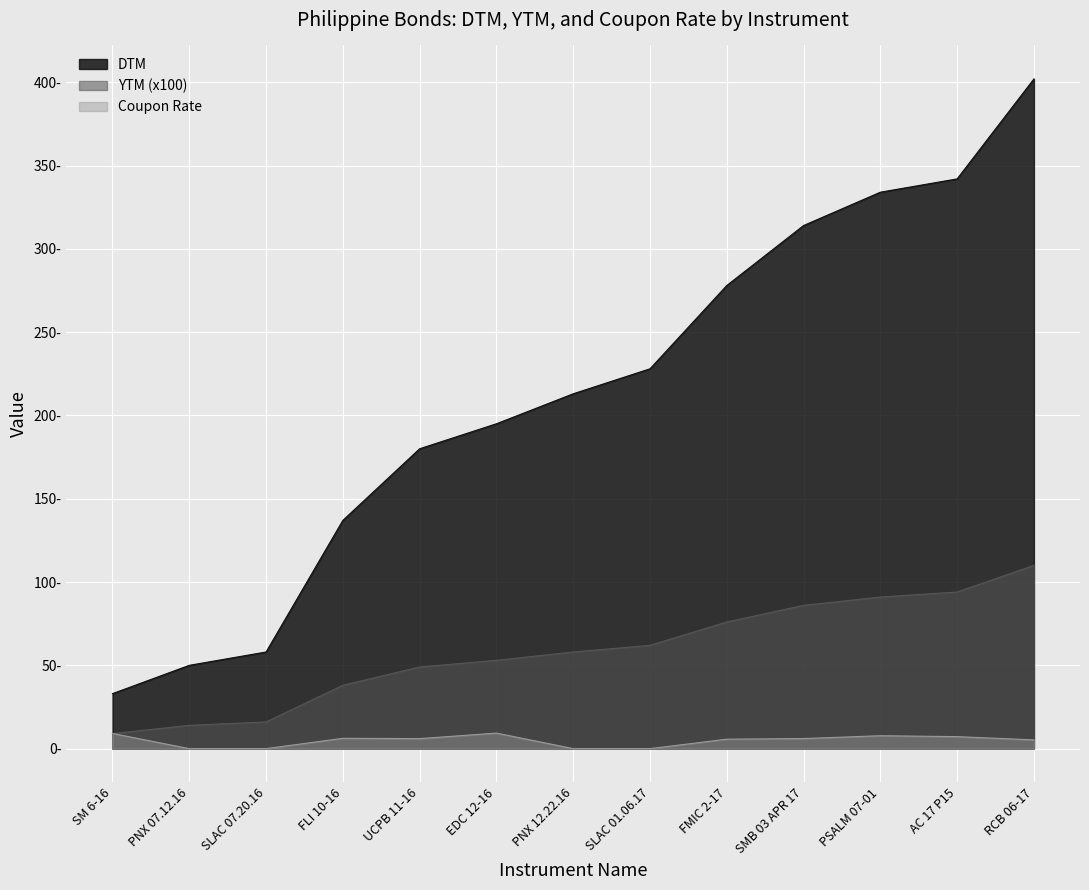

What is the difference between the maximum and minimum values in the Coupon Rate series?

9.3